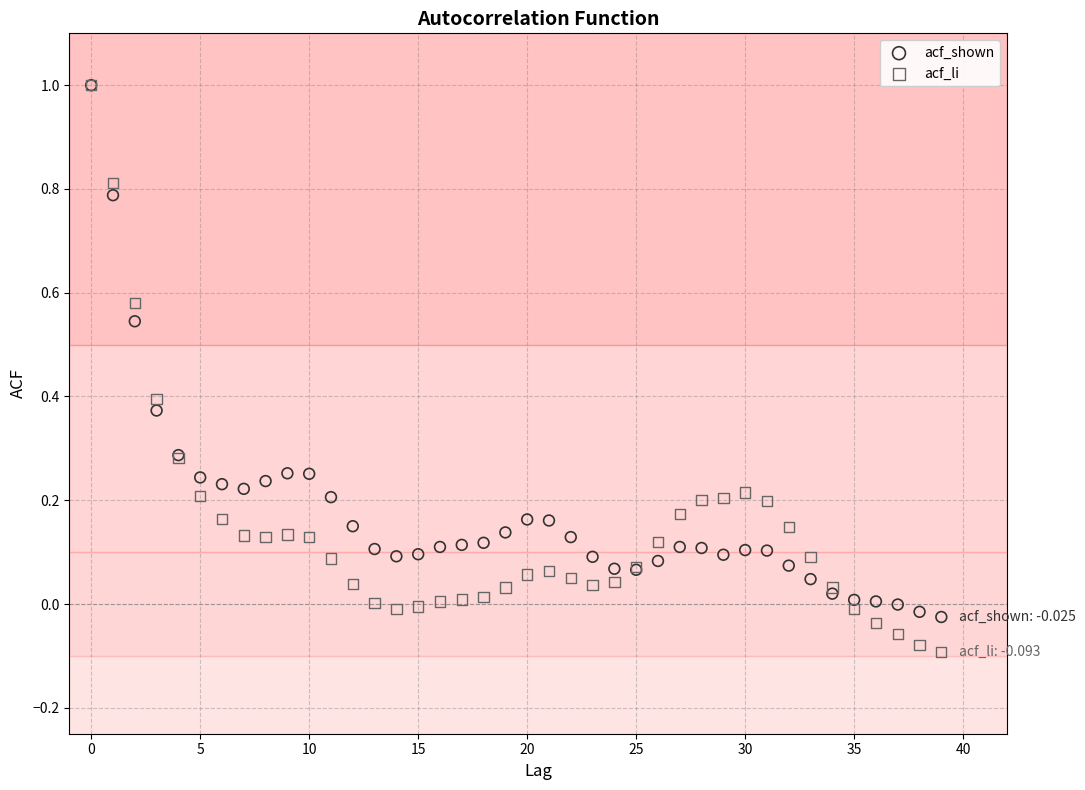

What are all the series names shown in the legend?

acf_shown, acf_li